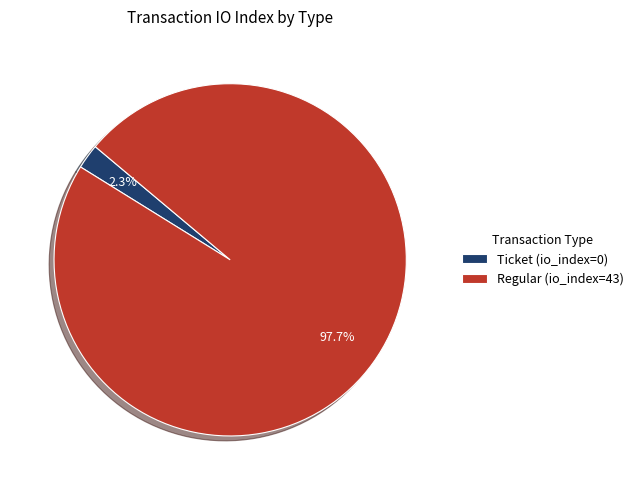

Combined, what portion of the pie is Ticket (io_index=0) and Regular (io_index=43)?

100.0%